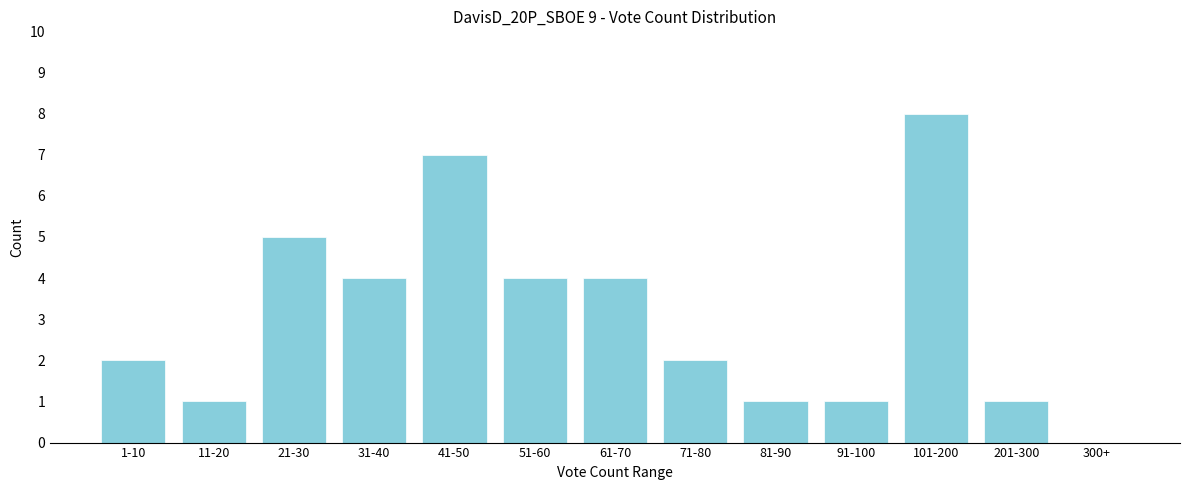

Reading left to right, transcribe all the data shown in this chart.

1-10=2	11-20=1	21-30=5	31-40=4	41-50=7	51-60=4	61-70=4	71-80=2	81-90=1	91-100=1	101-200=8	201-300=1	300+=0